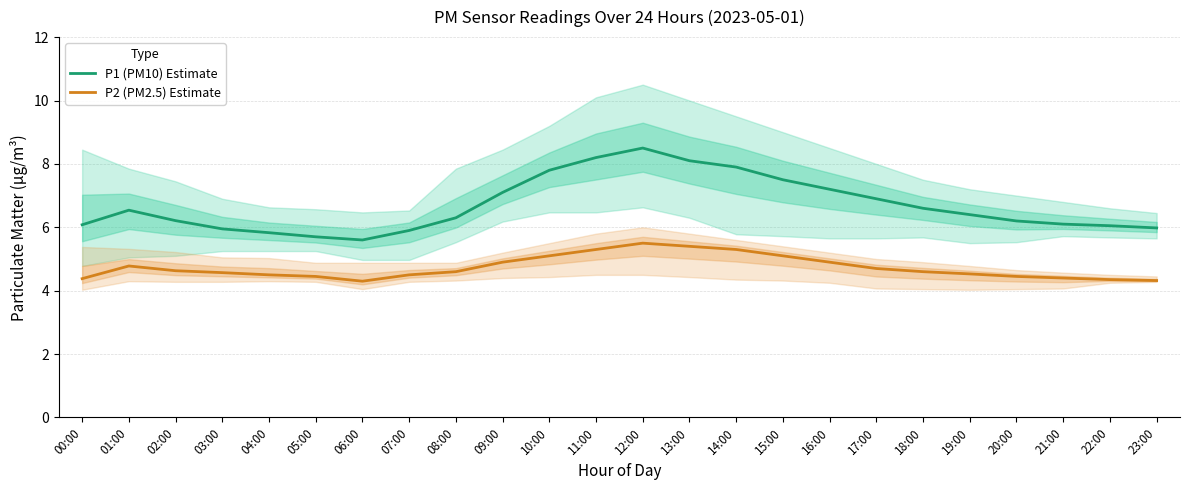

At which category is the sum across all series the highest?

12:00